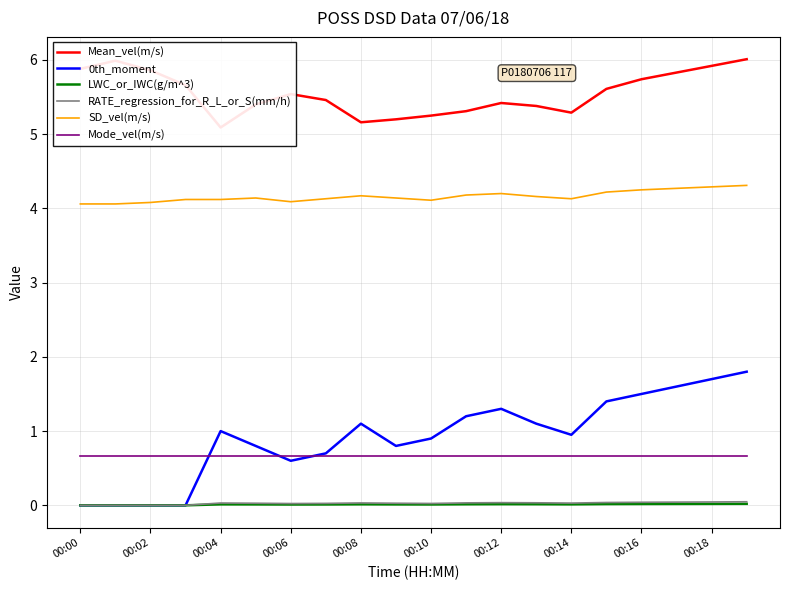

Where is RATE_regression_for_R_L_or_S(mm/h) nearest to the value 0?

00:00